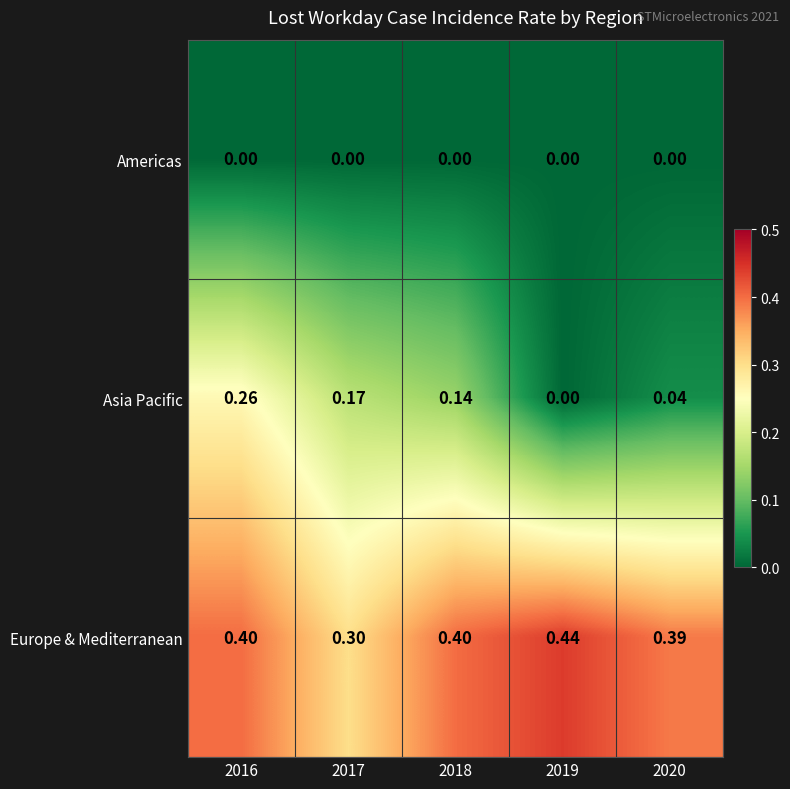

At which category is the sum across all series the highest?

2016